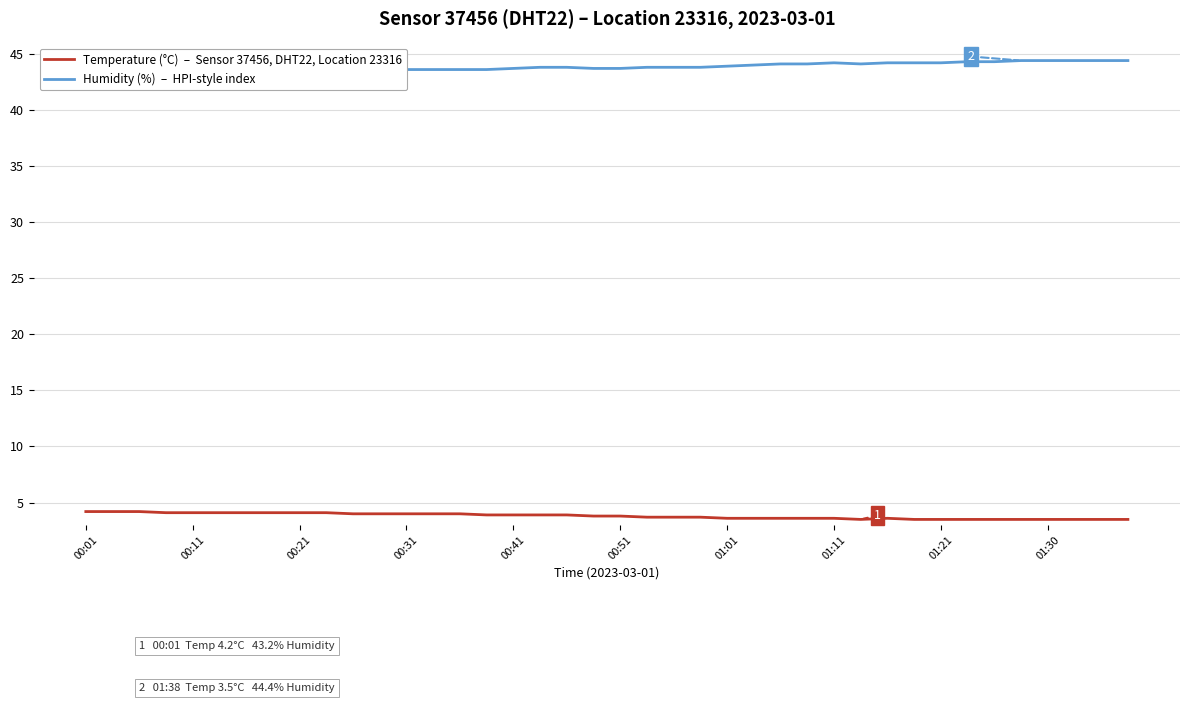

Which series changed the most between 27 and 31?

Humidity (%)  –  HPI-style index